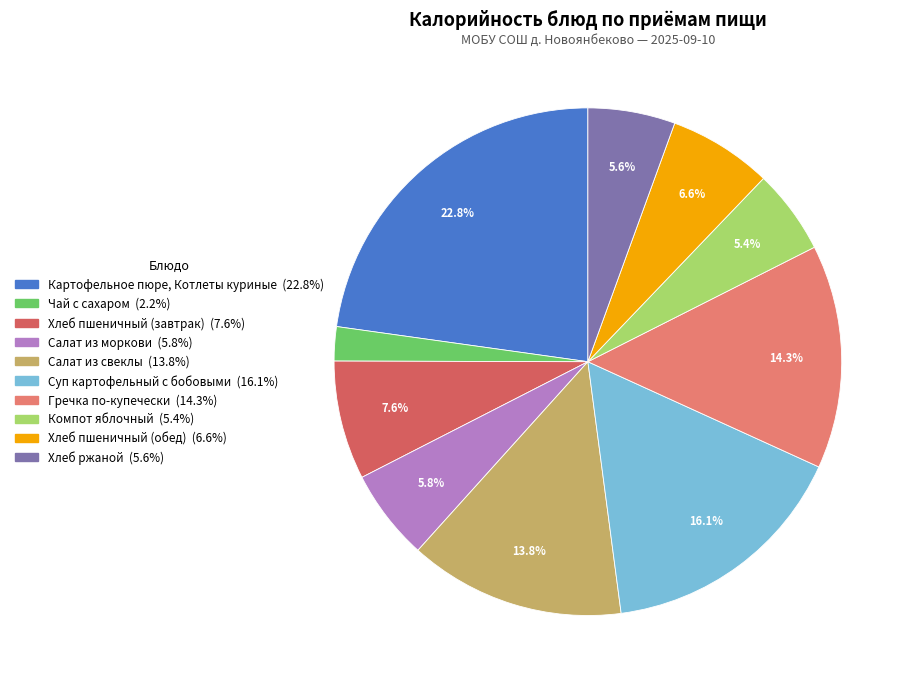

Does Чай с сахаром represent more than half of the total?

No